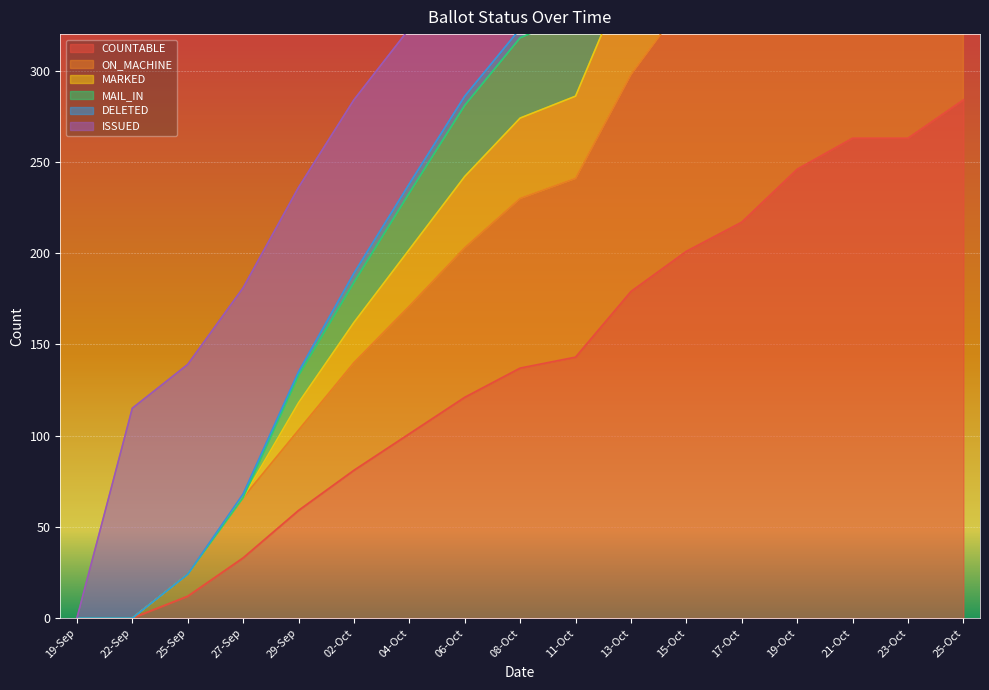

True or false: ON_MACHINE and MAIL_IN intersect in this chart.

False